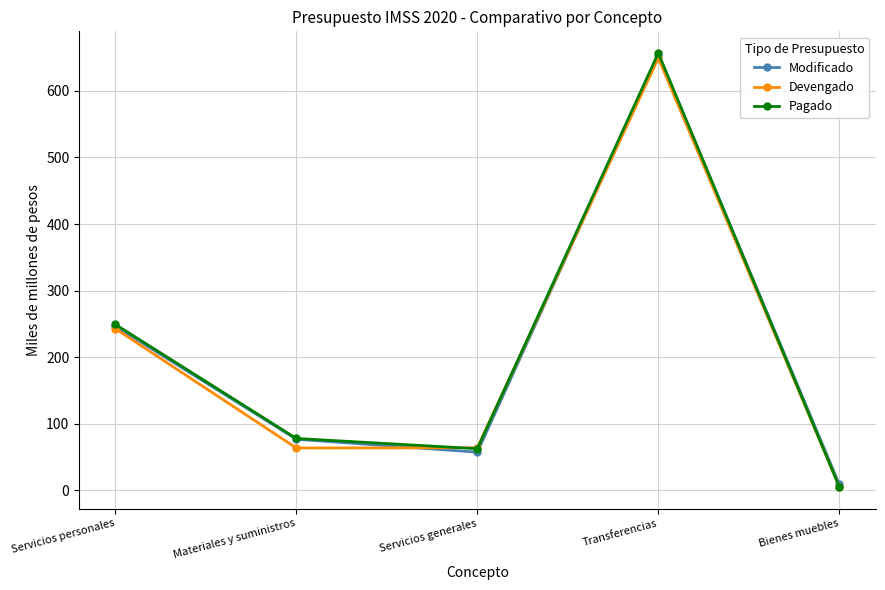

What is the total value across all series at Transferencias?

1960.6